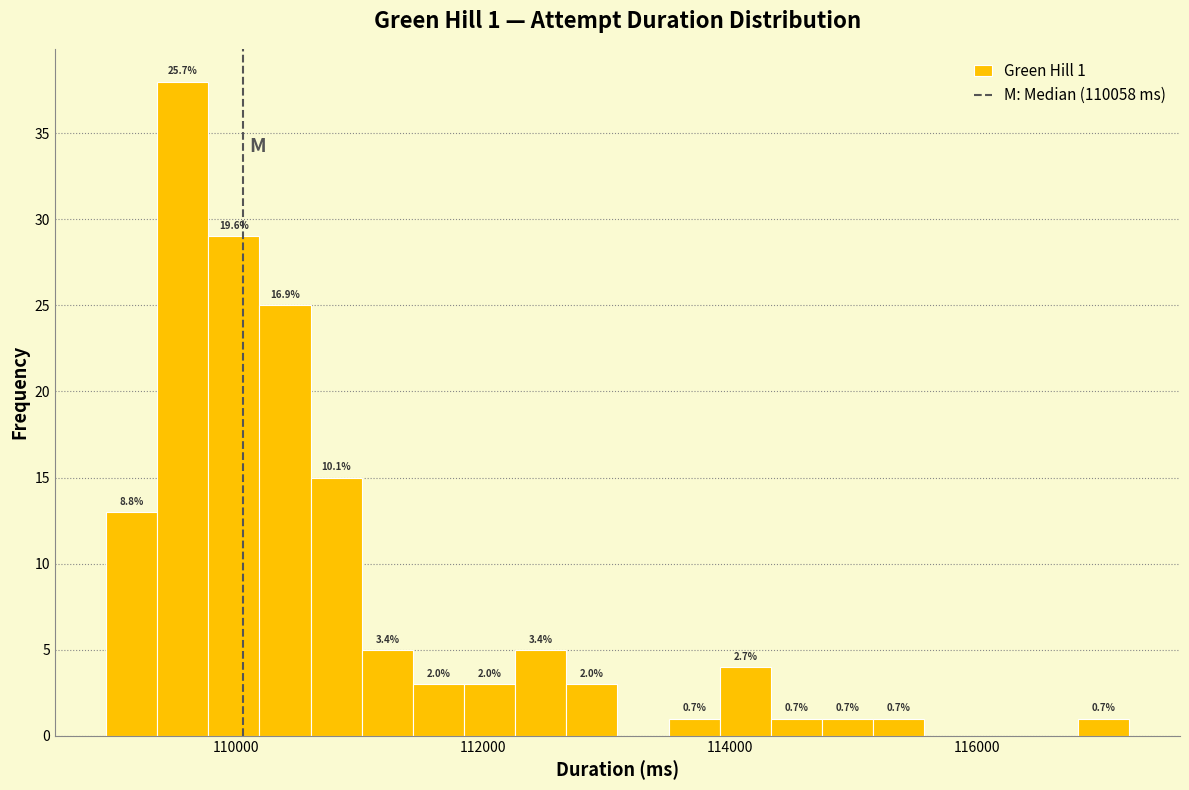

Around what value on the x-axis is the tallest bar? Give the approximate position of its centre, as read against the axis.

109600